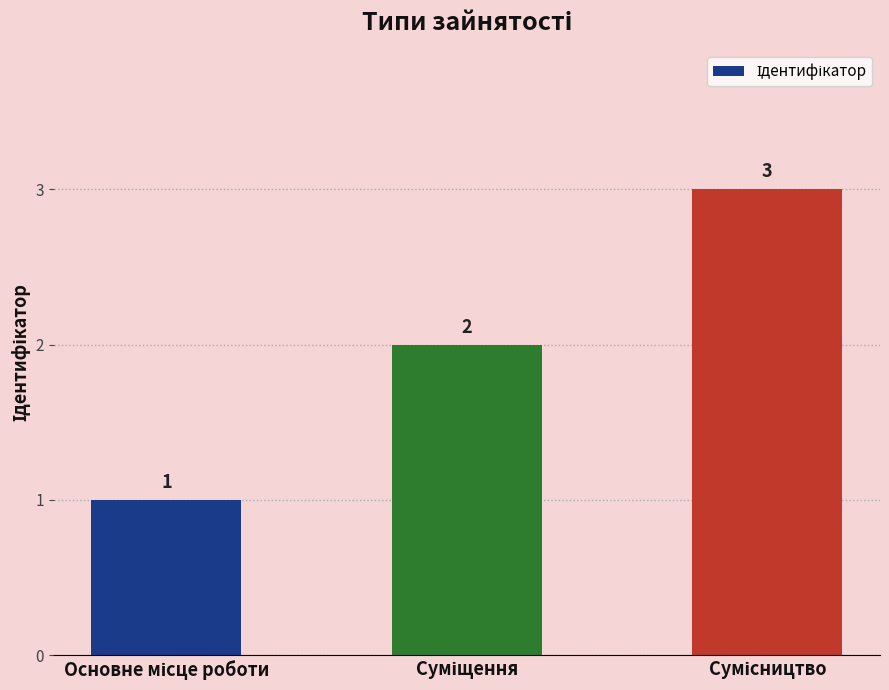

What is the sum of all values?

6